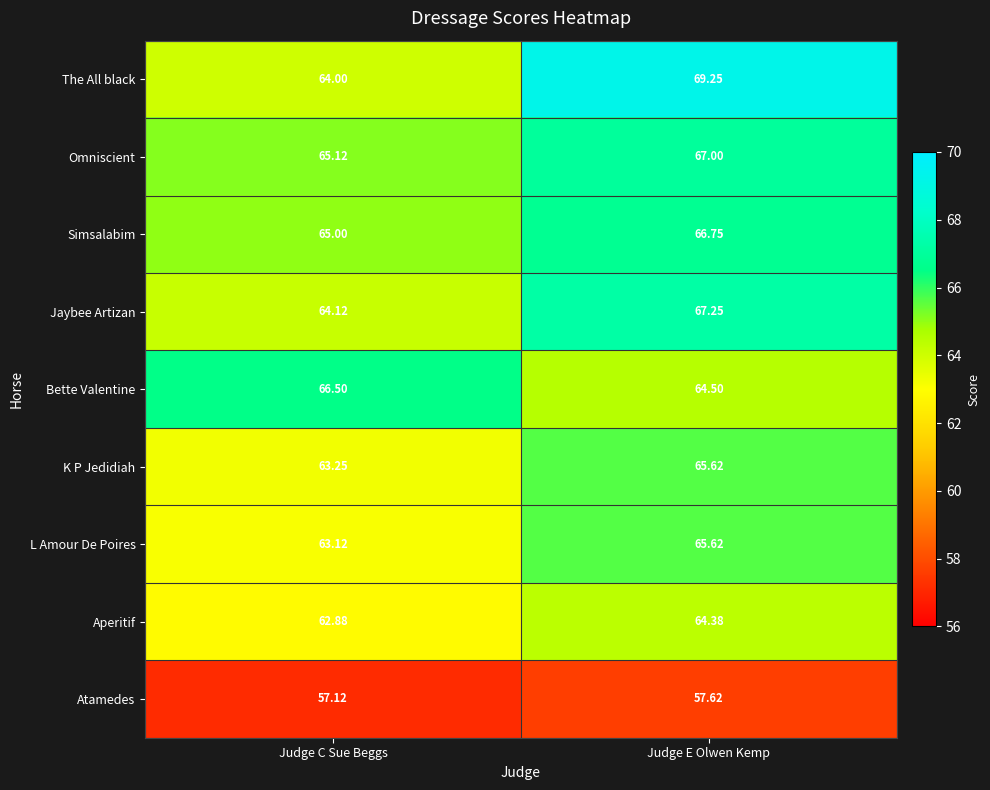

Which label corresponds to the smallest value in the chart?

Judge C Sue Beggs